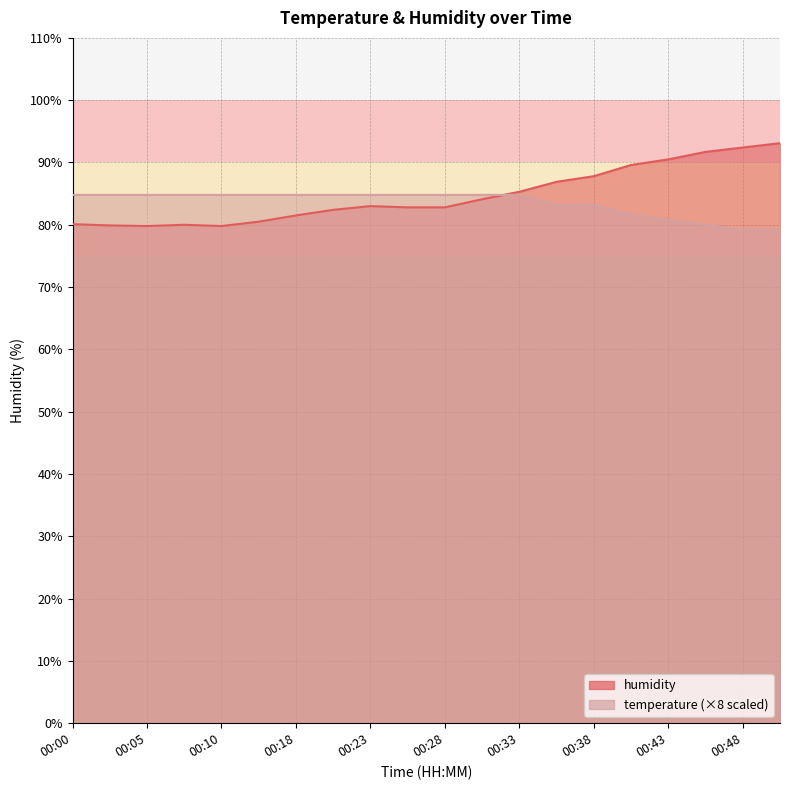

What is the value of the humidity point at the 3rd from the left?

79.8